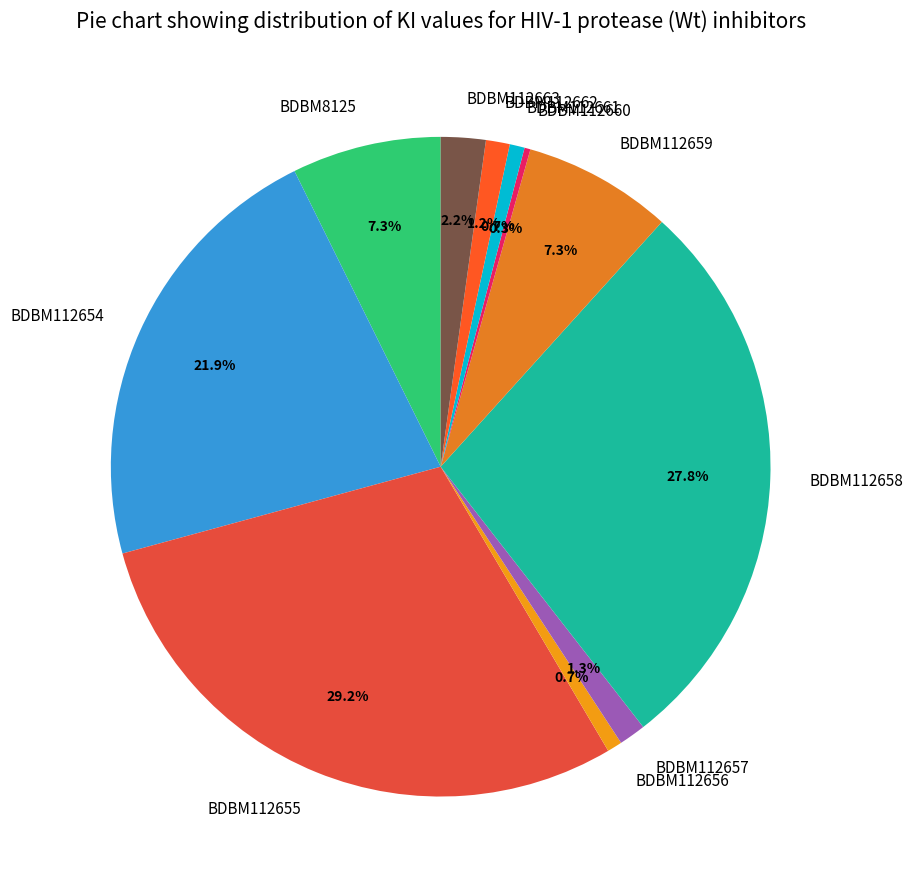

True or false: BDBM112654 accounts for 29% of the total.

False